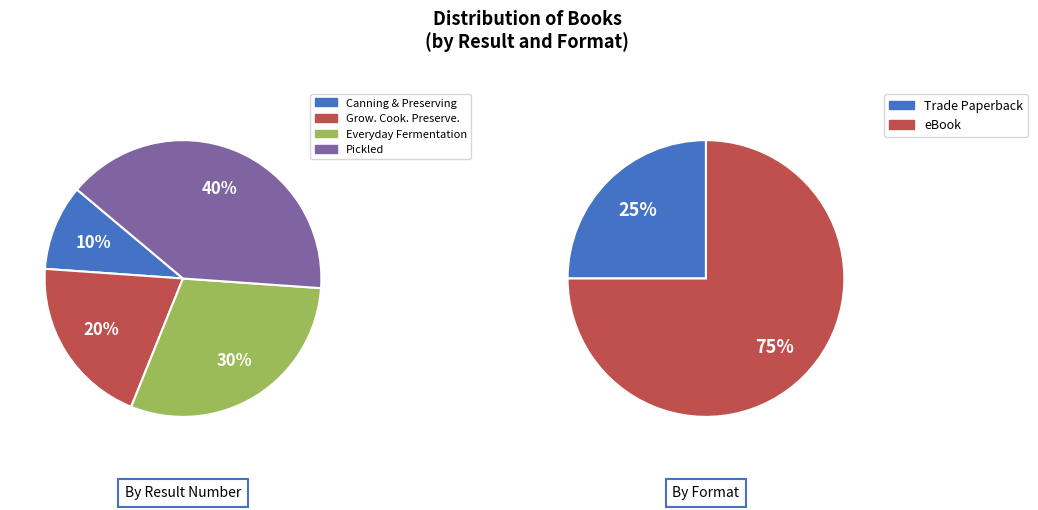

Is it true that Pickled is 46% of the pie?

False